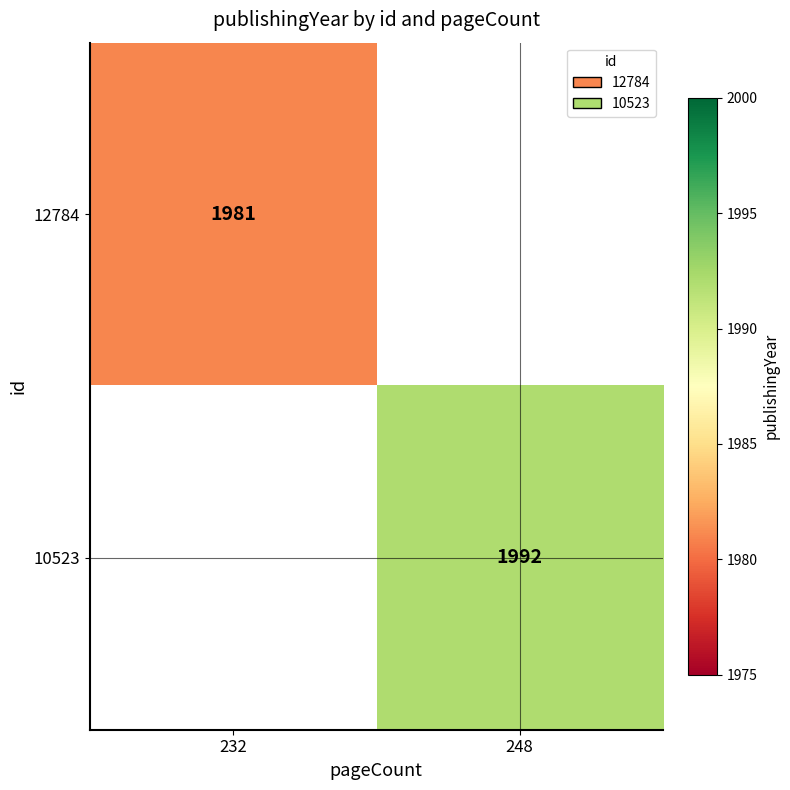

Between 232 and 248, which is larger?

248